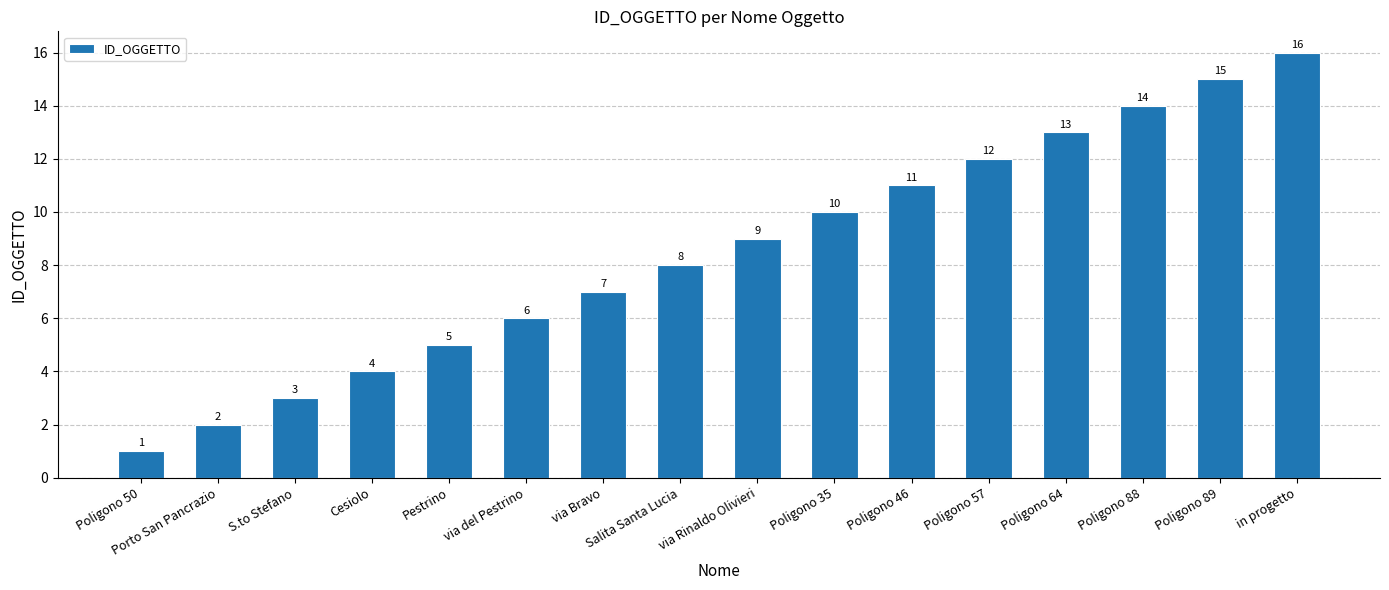

What is the label of the 11th bar from the right?

via del Pestrino